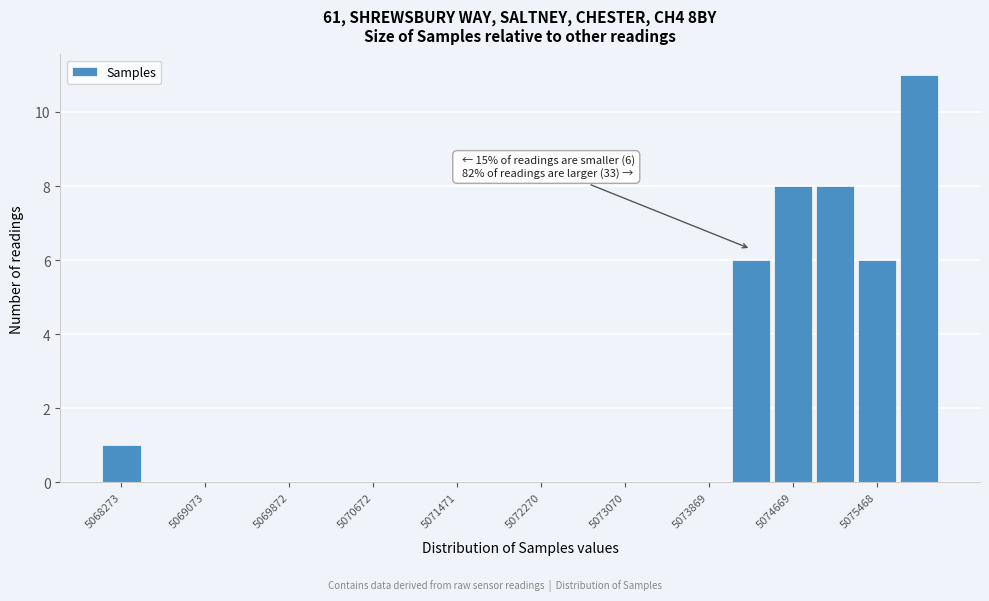

Around what value on the x-axis is the tallest bar? Give the approximate position of its centre, as read against the axis.

5075900